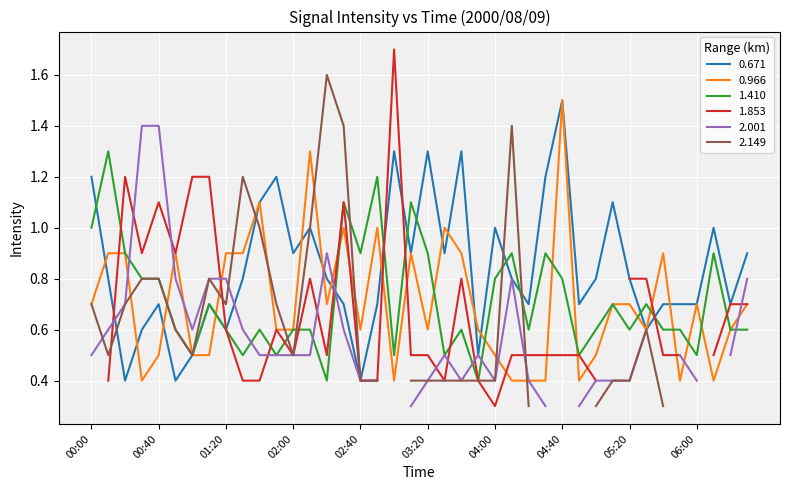

At which category does 1.410 reach its first local valley?

01:00